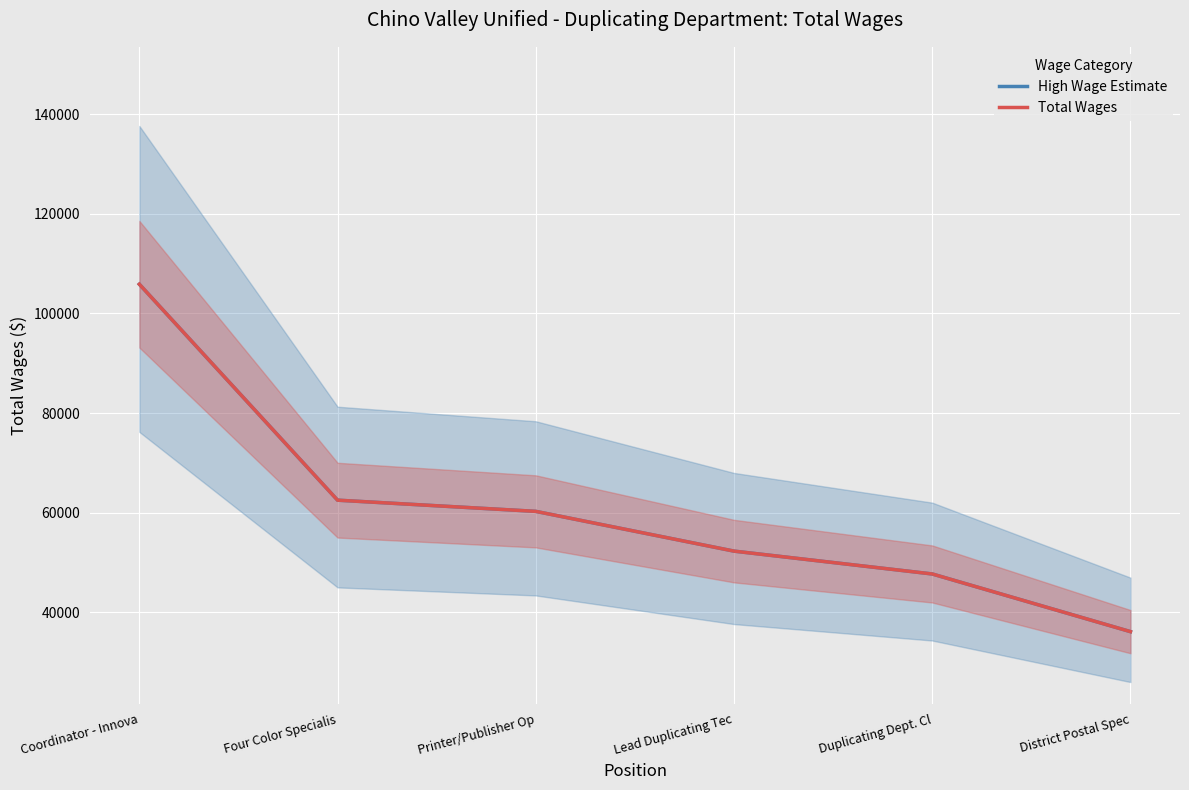

What is the average value of the High Wage Estimate series?

60808